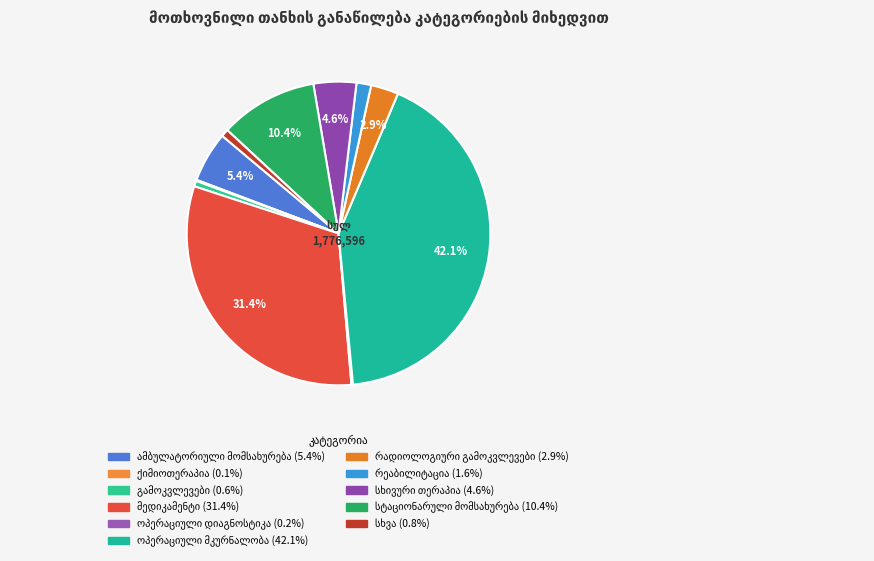

True or false: ამბულატორიული მომსახურება accounts for 1% of the total.

False